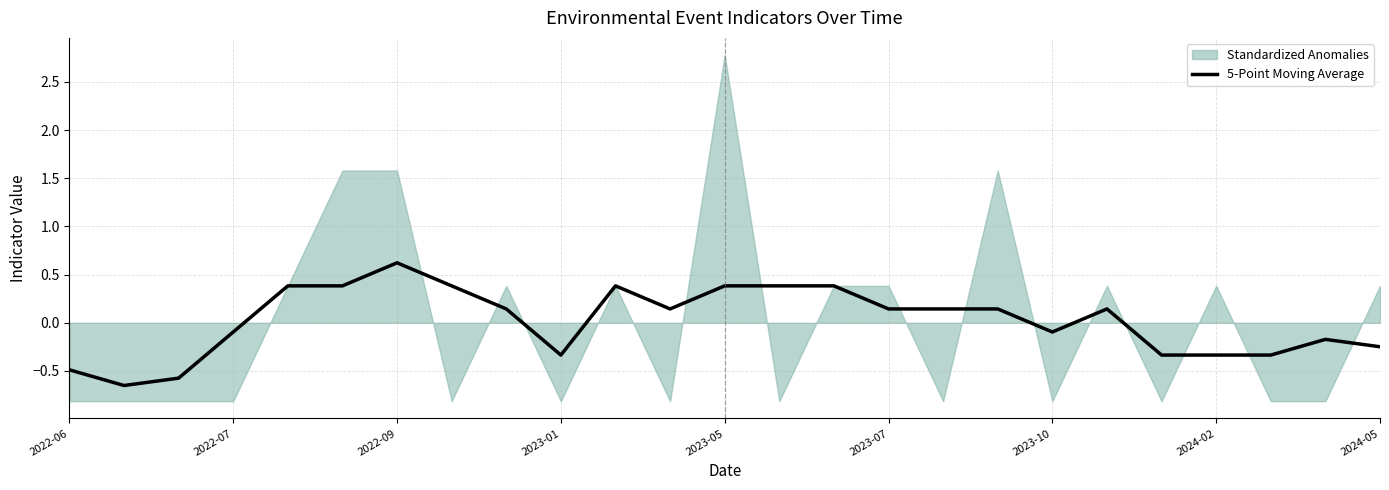

At which label does 5-Point Moving Average reach its peak?

2022-09